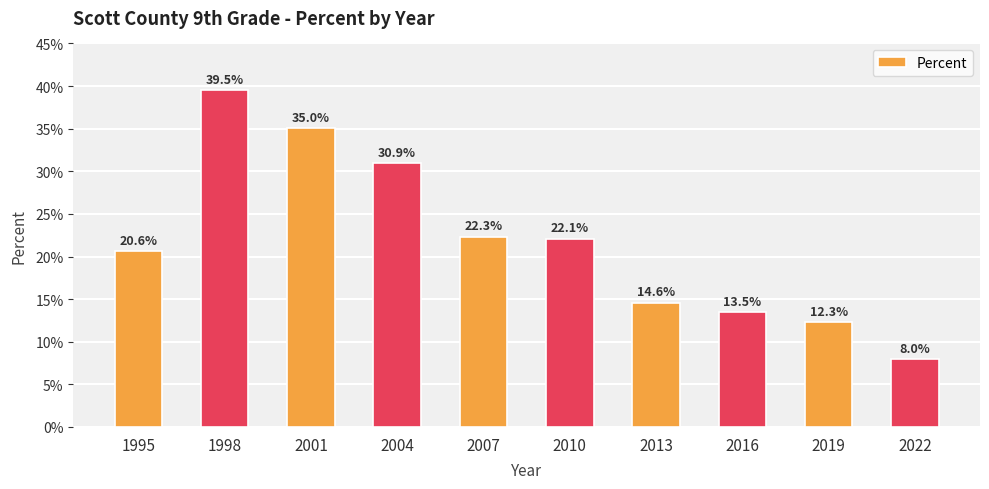

At which label is the value closest to 0?

2022